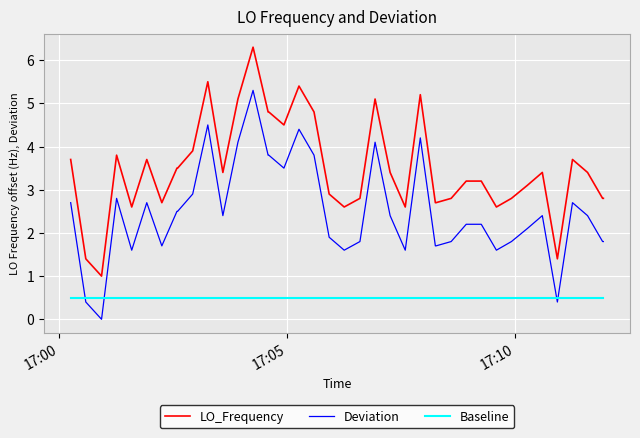

What is the lowest value of the Baseline series?

0.5